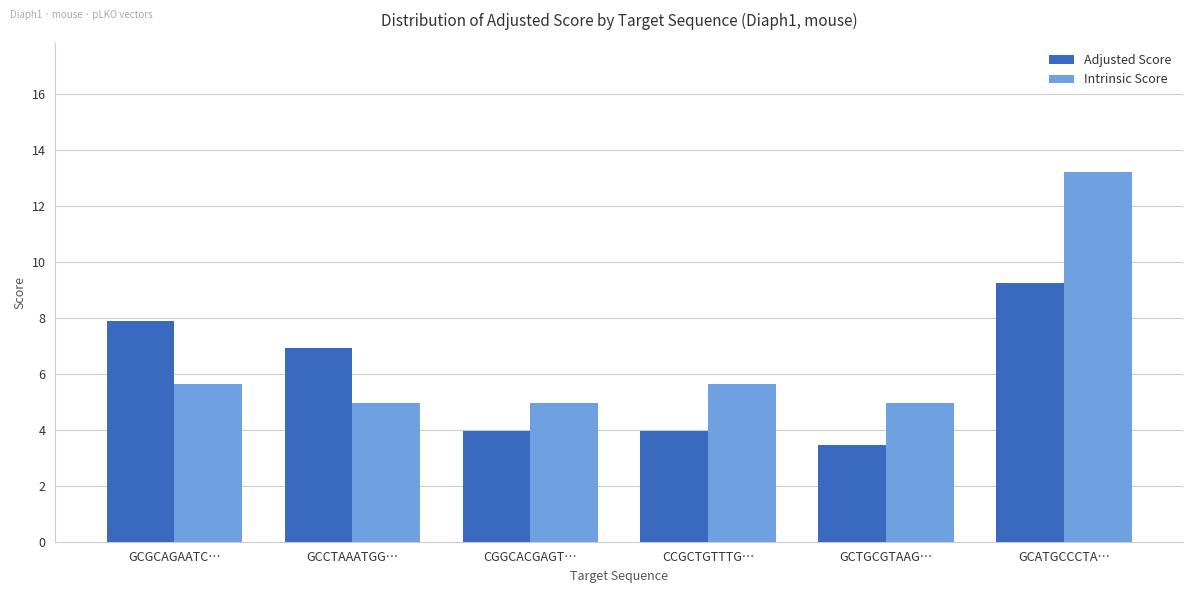

At which category is the sum across all series the highest?

GCATGCCCTA…